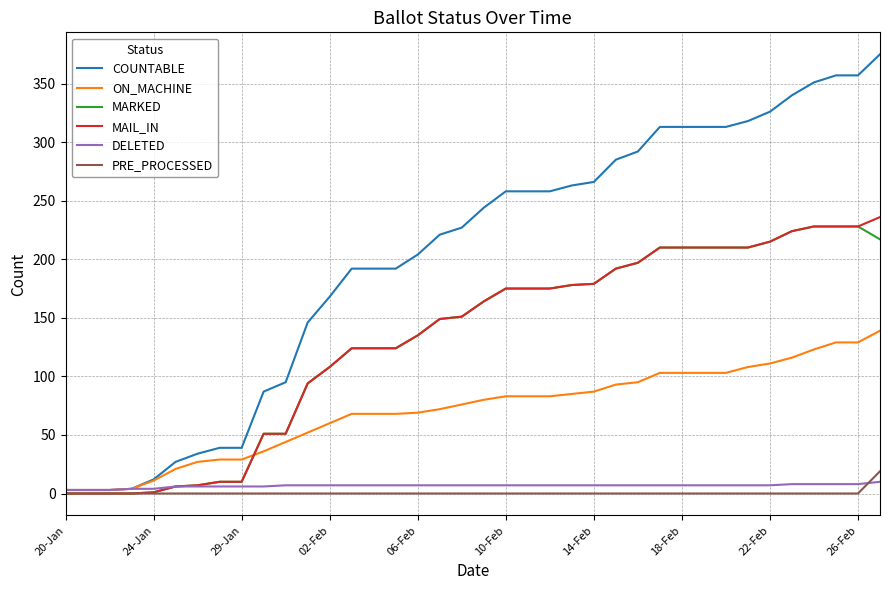

Which series has the largest total across all categories?

COUNTABLE